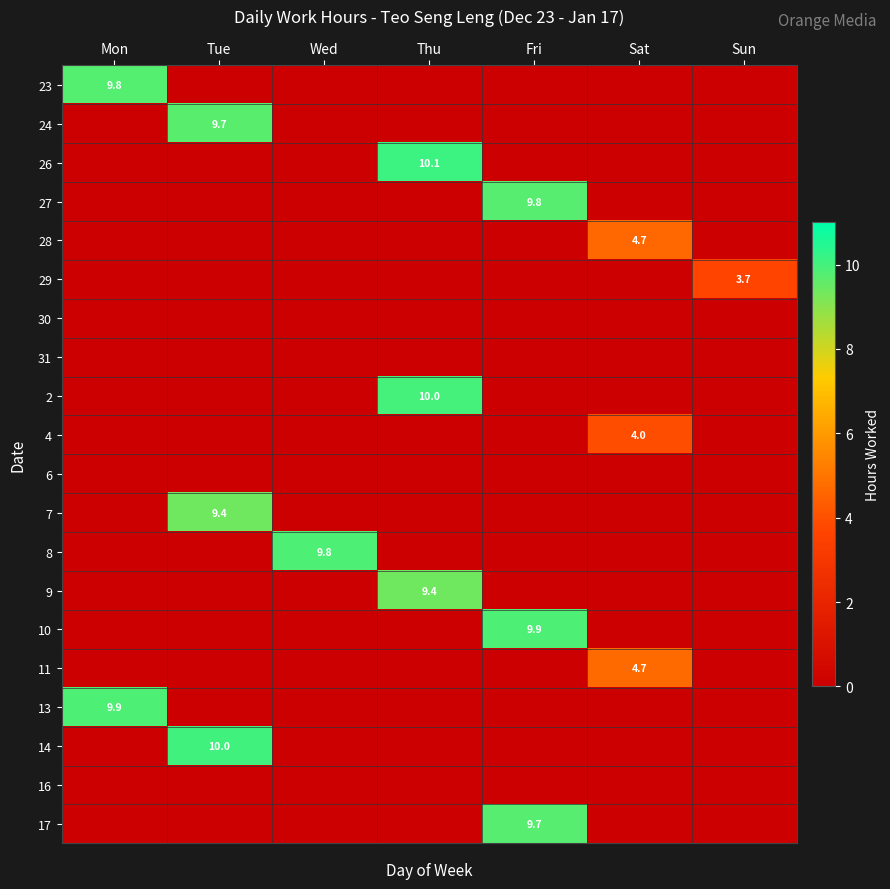

Which has a higher value, Thu or Fri?

Thu